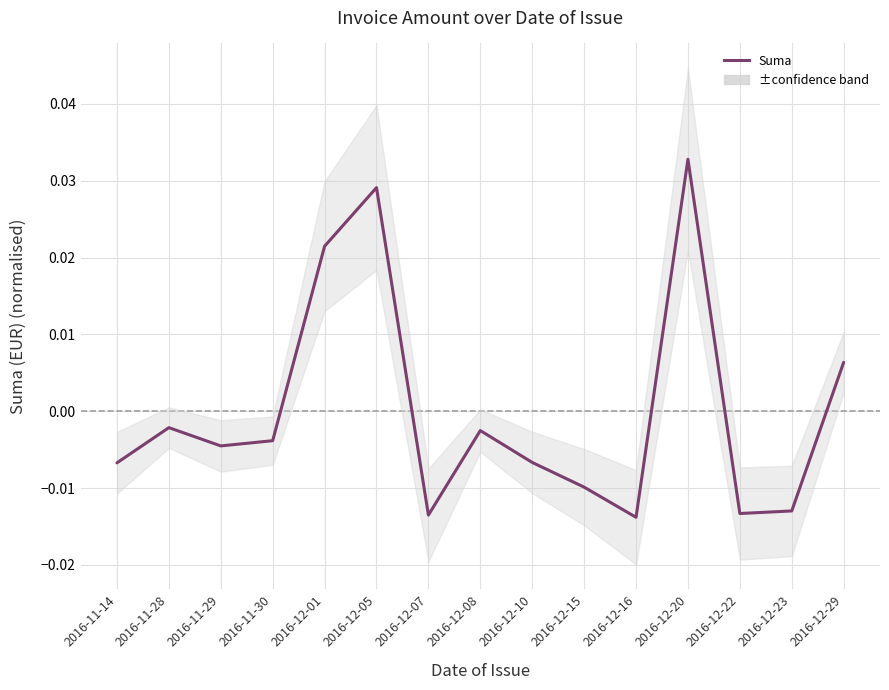

The chart shows a value of 0.0 at 2016-12-29. True or false?

True